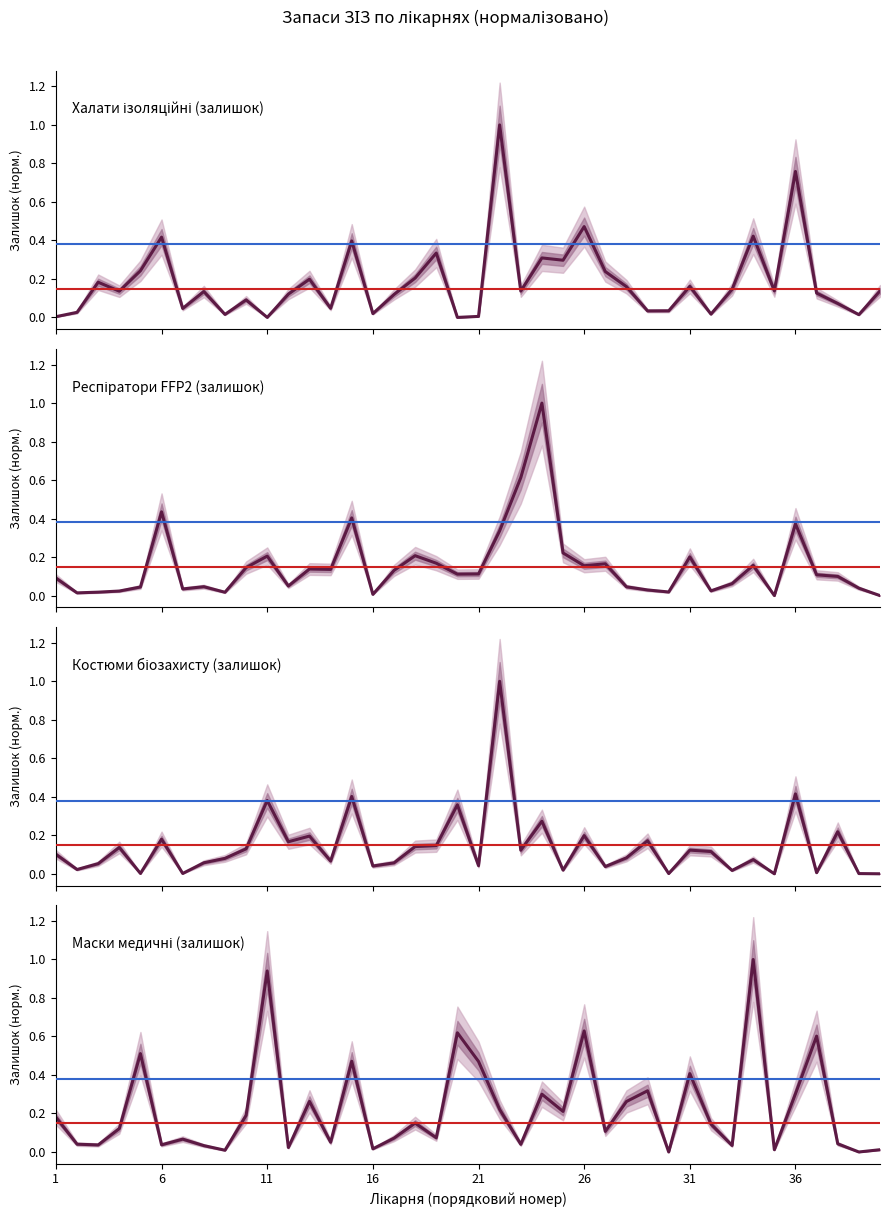

Which series has the largest total across all categories?

Маски медичні (залишок)